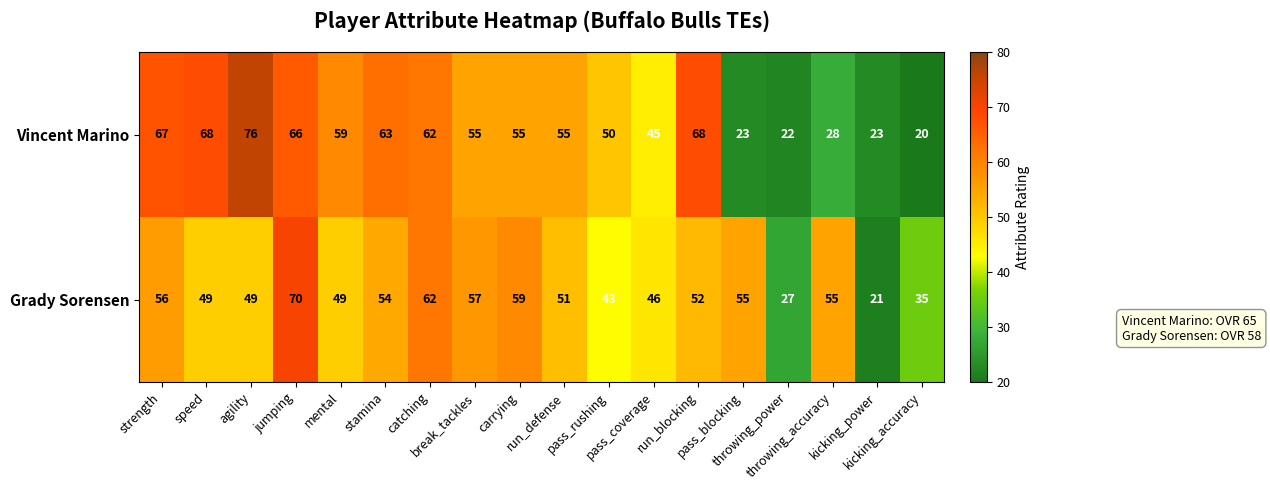

Rank the series by their average value, from highest to lowest.

Vincent Marino, Grady Sorensen